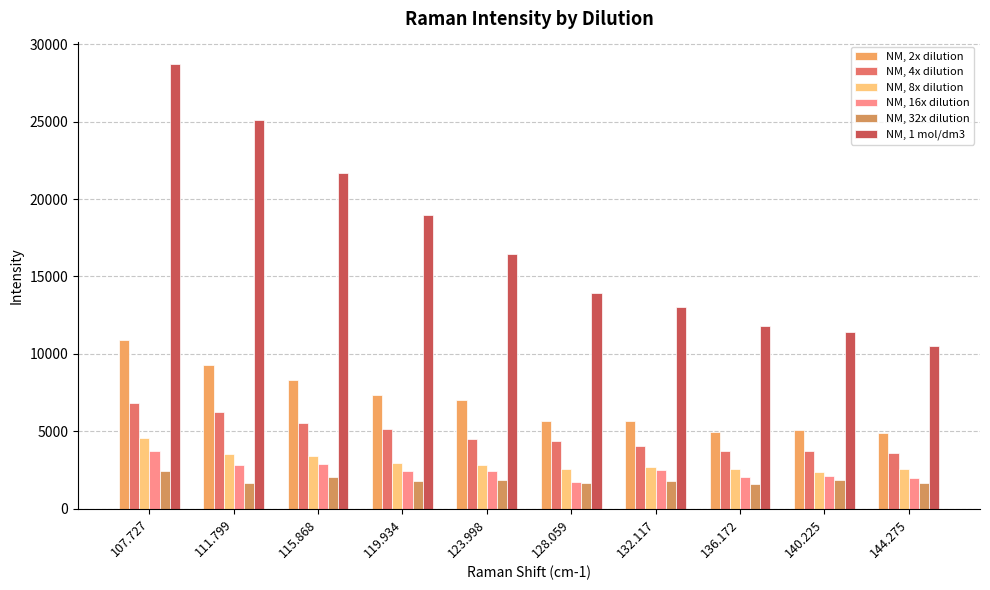

Are the bars horizontal?

No